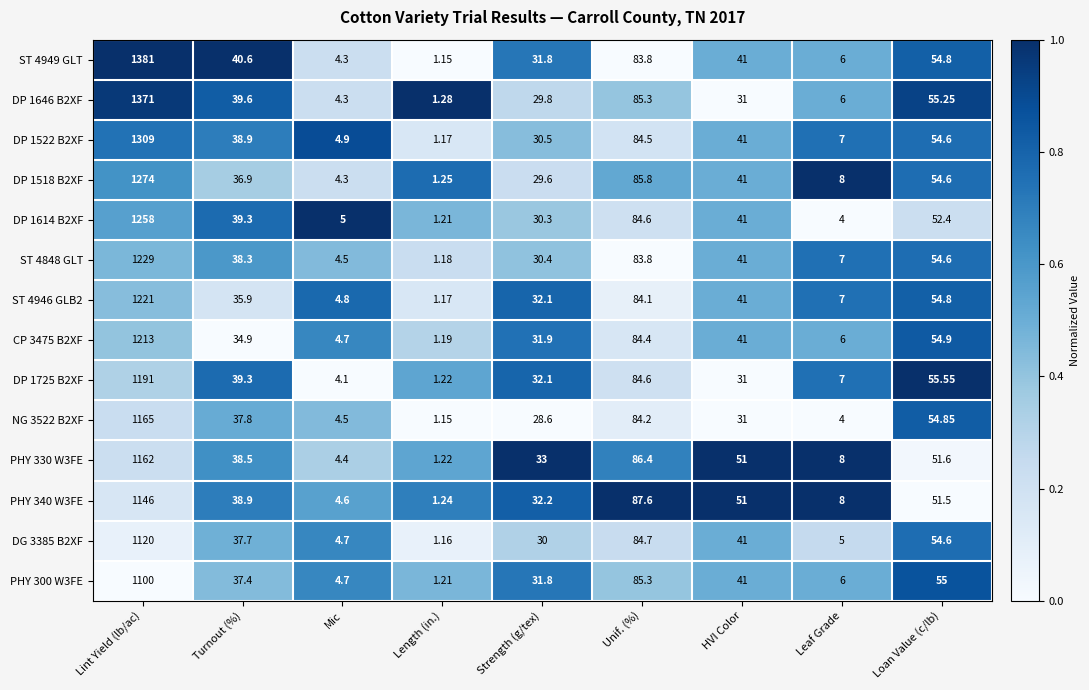

At which category does the chart reach its minimum across all series?

Length (in.)